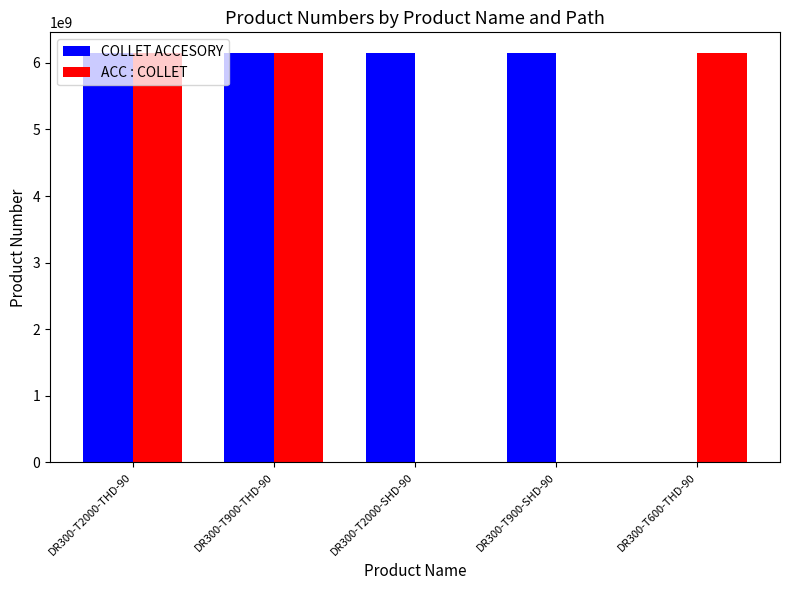

What is the greatest value displayed?

6151761160